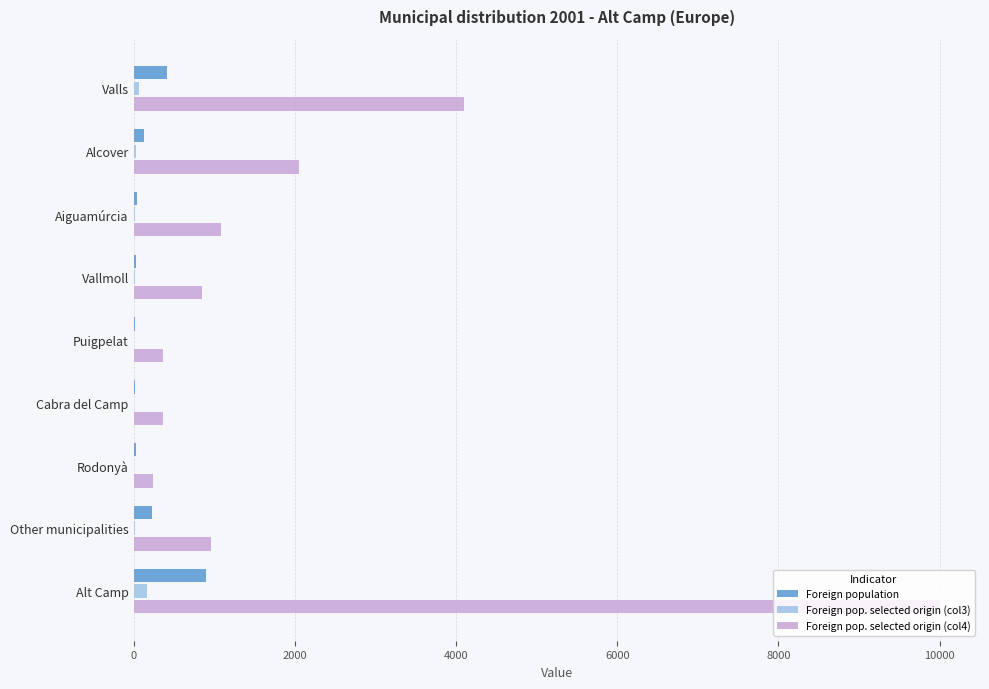

At which label does Foreign pop. selected origin (col4) reach its peak?

Alt Camp